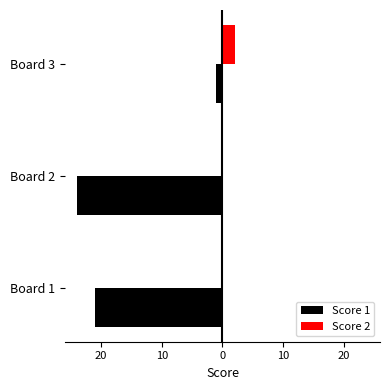

What are all the series names shown in the legend?

Score 1, Score 2